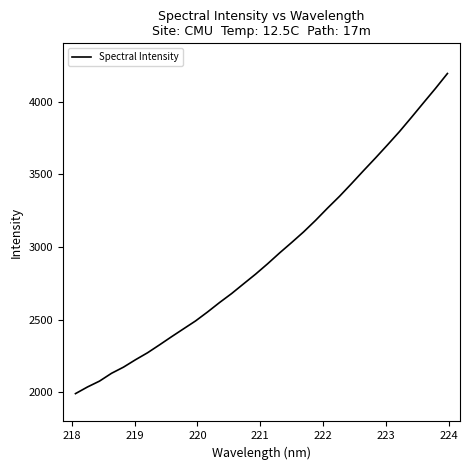

What is the minimum value shown in the chart?

1991.3